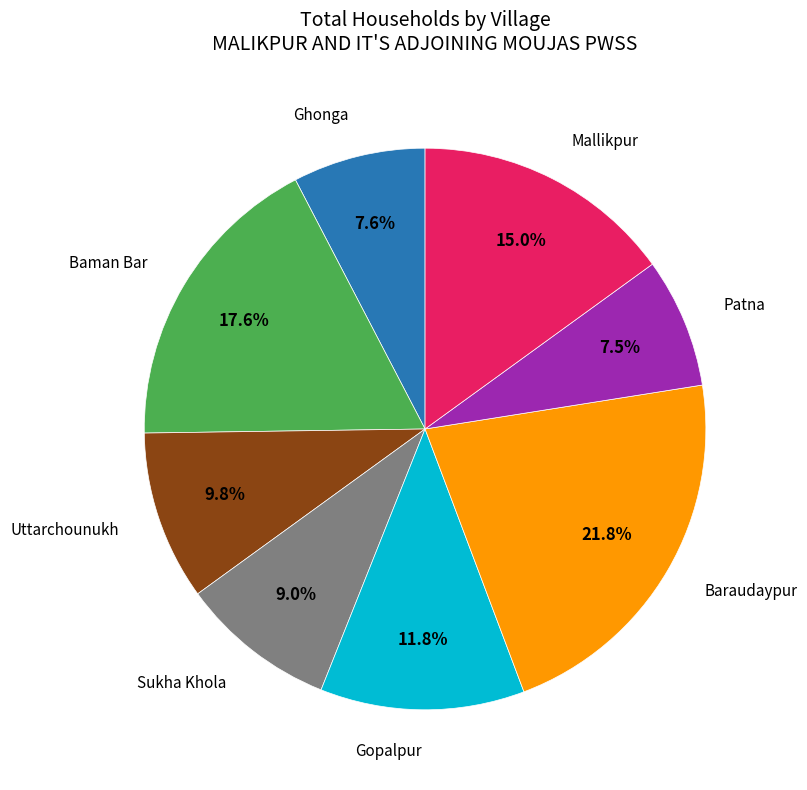

Is there any slice that represents more than half of the pie?

No